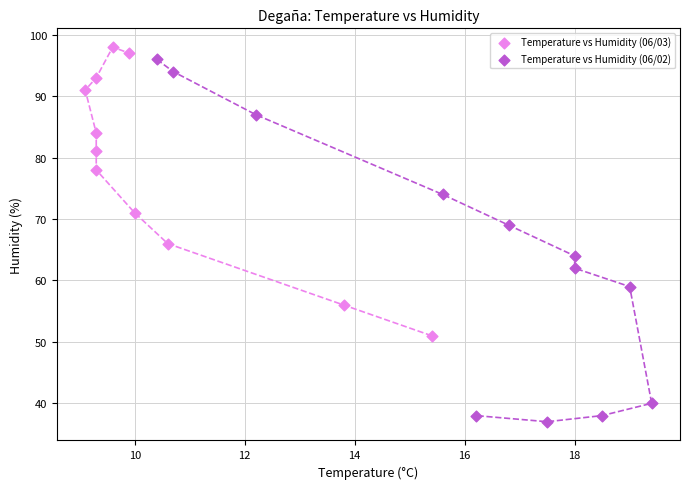

What are all the series names shown in the legend?

Temperature vs Humidity (06/03), Temperature vs Humidity (06/02)